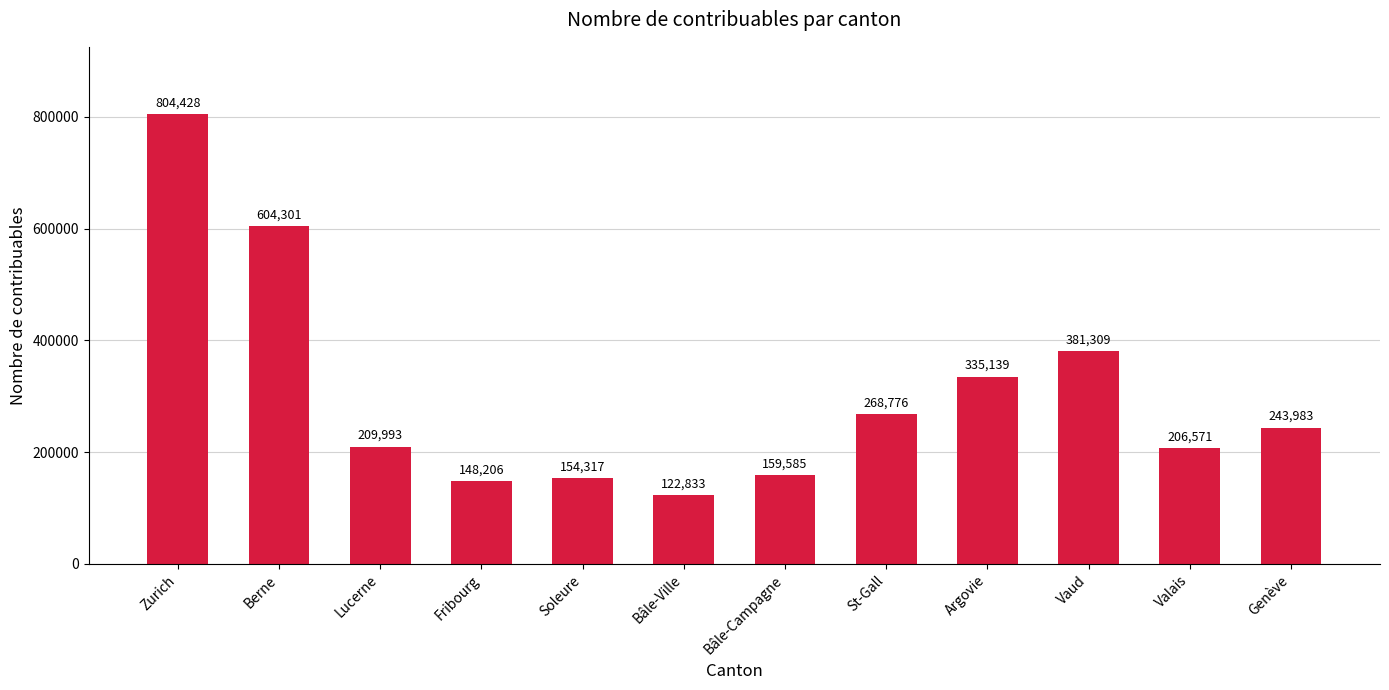

Read the value at Lucerne.

209993